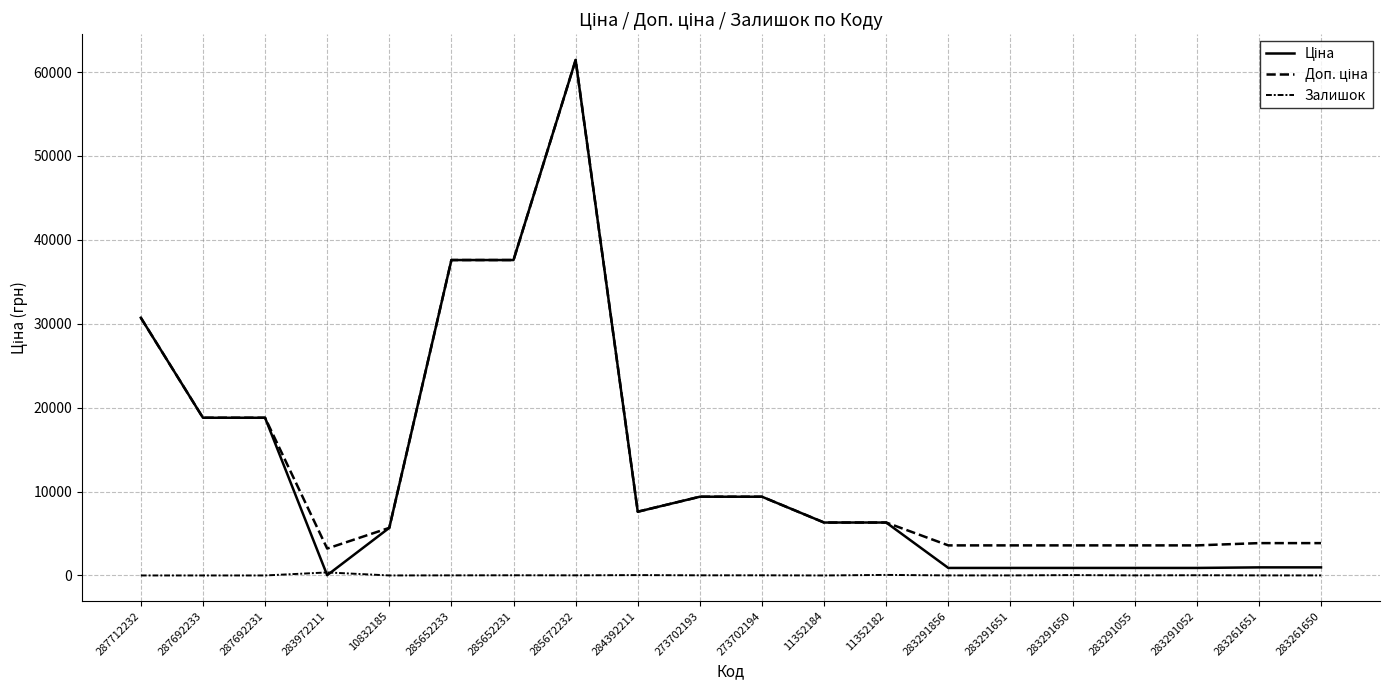

True or false: Доп. ціна has a value of 31694.9 at 287692233.

False